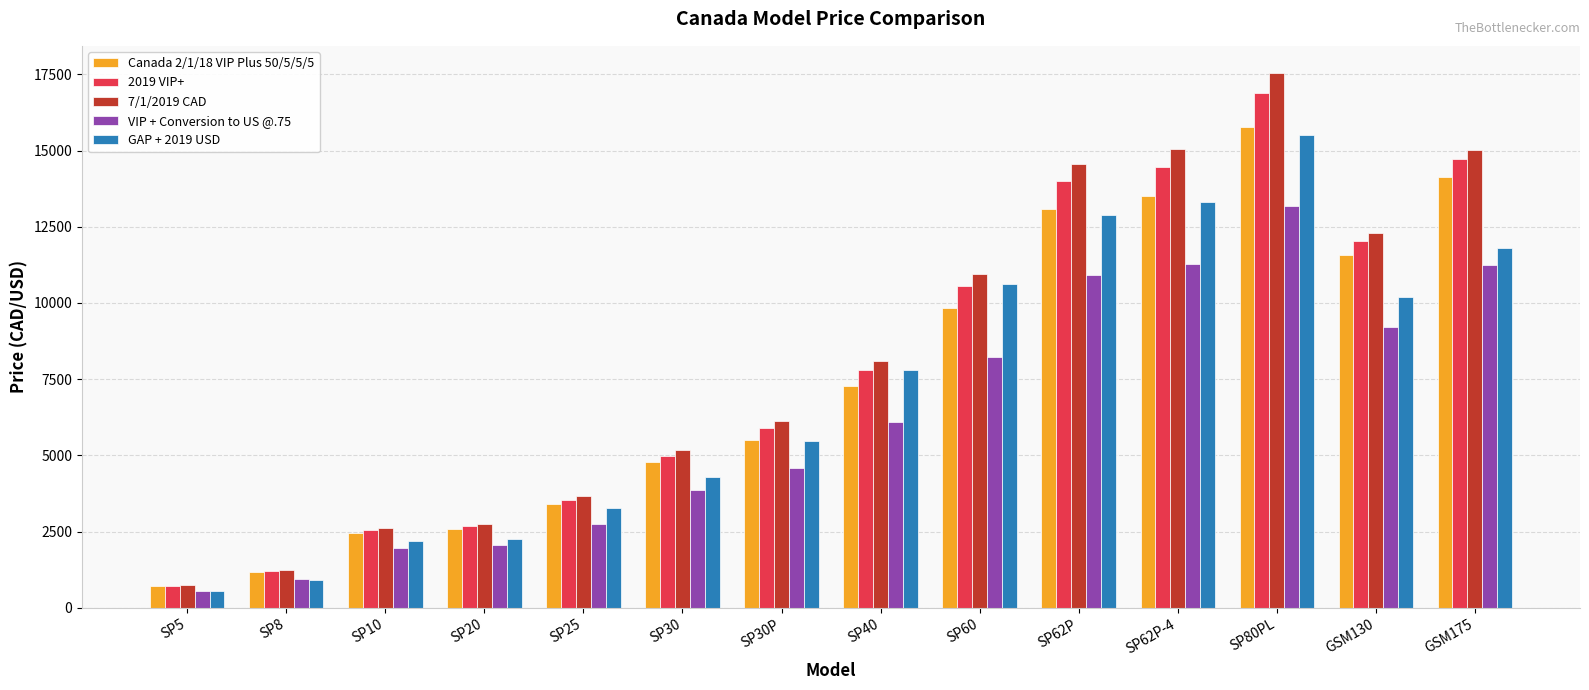

Are the bars horizontal?

No